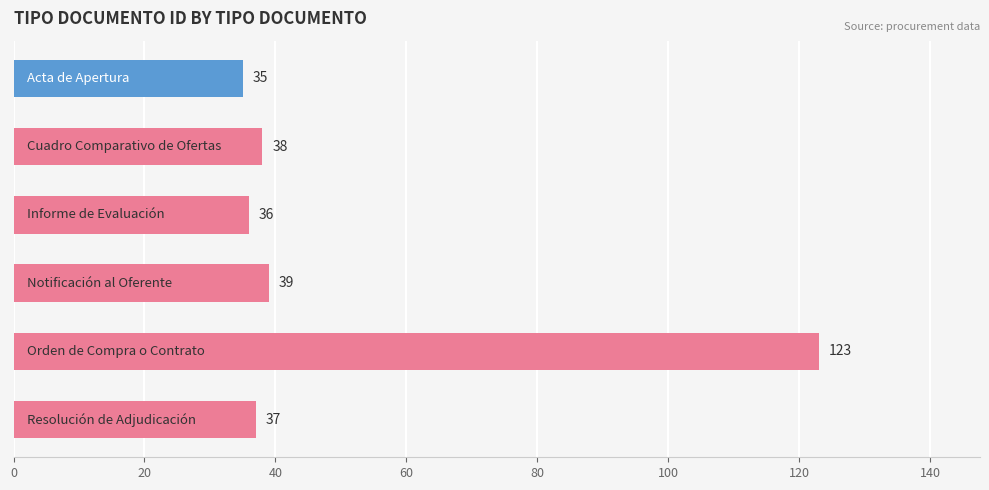

What is the difference between the maximum and minimum values?

88